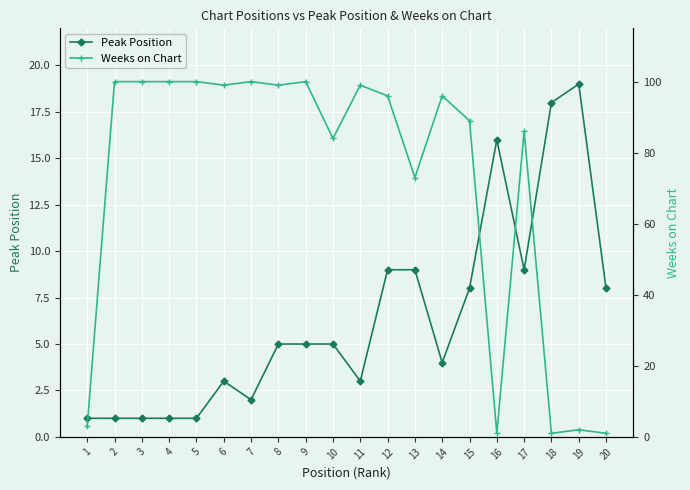

How many lines are shown in the chart?

2